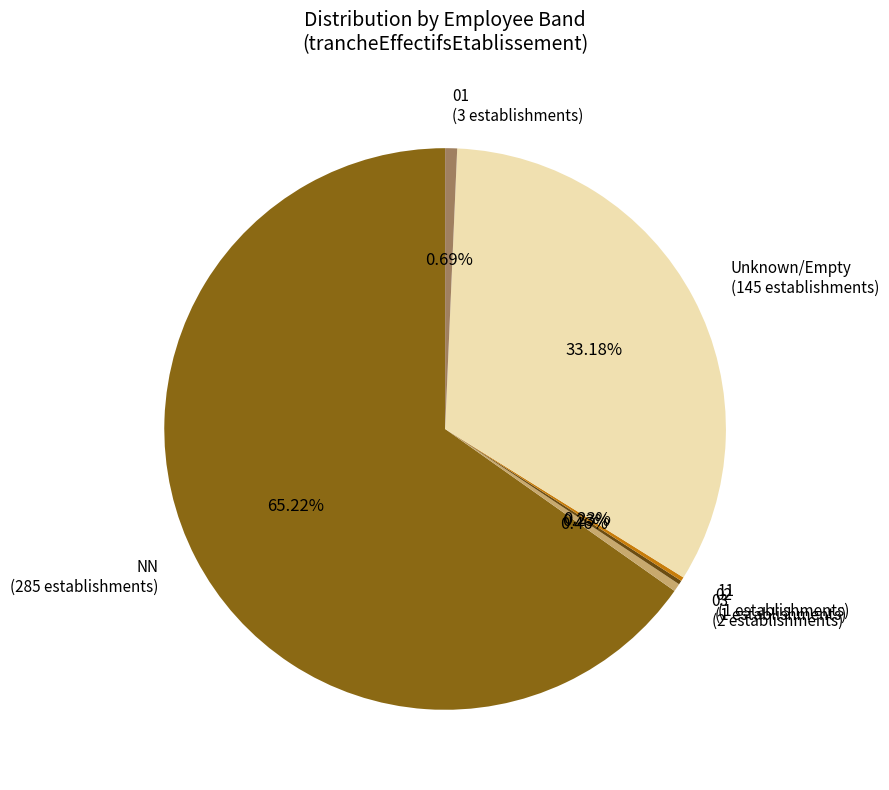

Do 03 (2 establishments) and NN (285 establishments) together represent more than half of the pie?

Yes